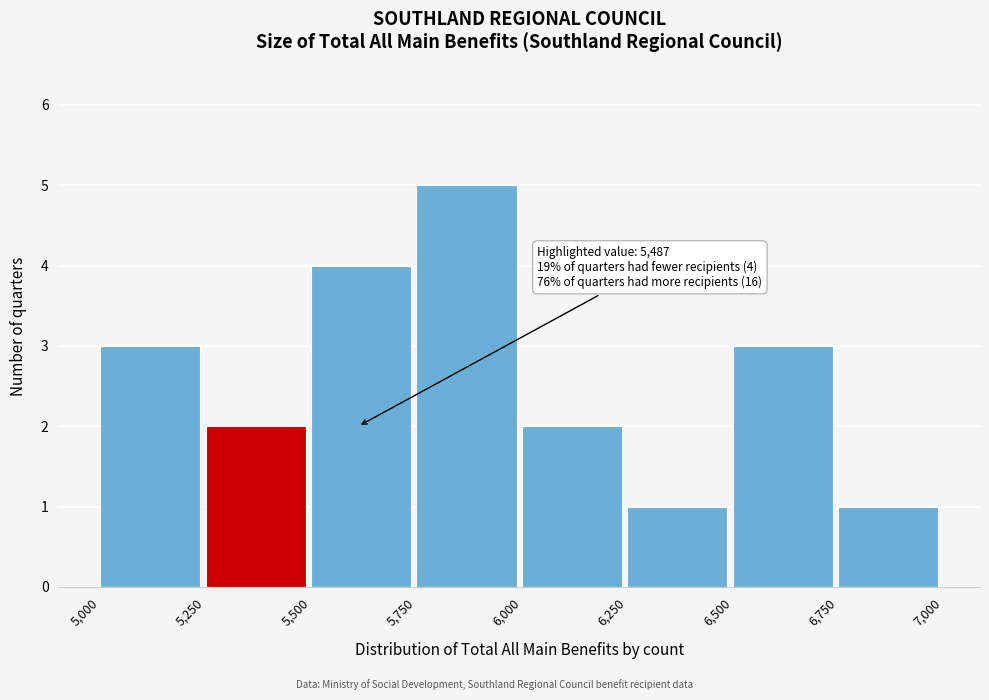

Over which range of the x-axis is the bar tallest?

5,750 to 6,000